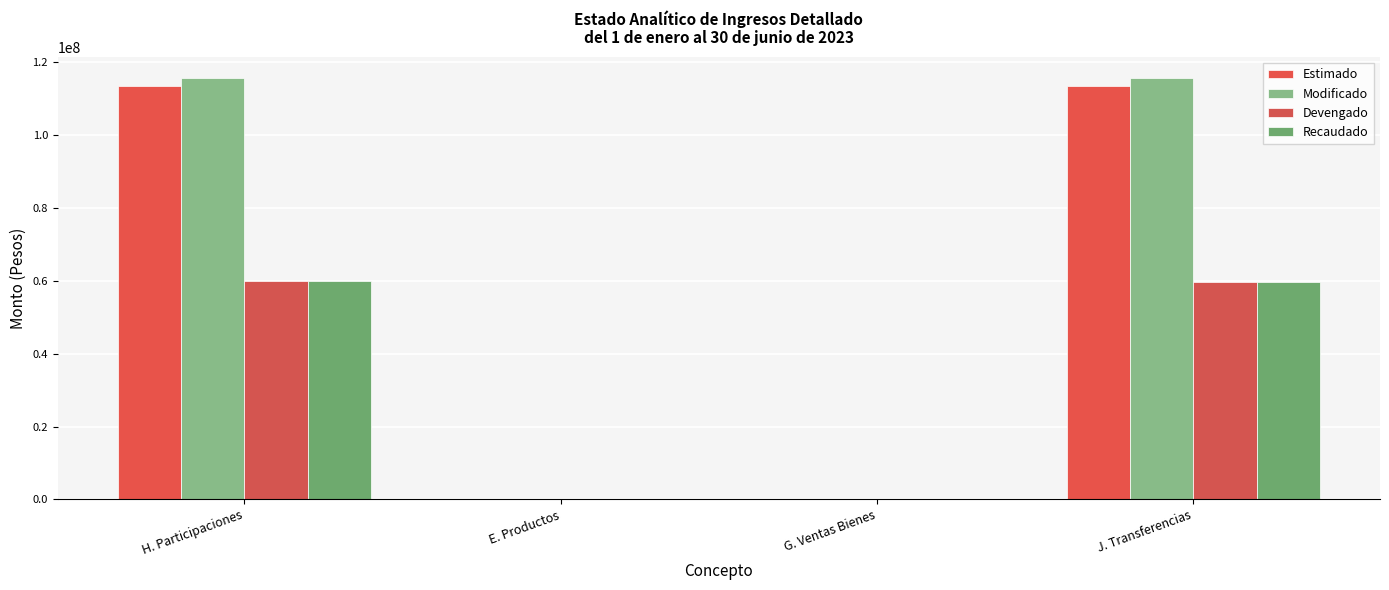

What is the sum of the Devengado values at J. Transferencias and E. Productos?

59753848.0